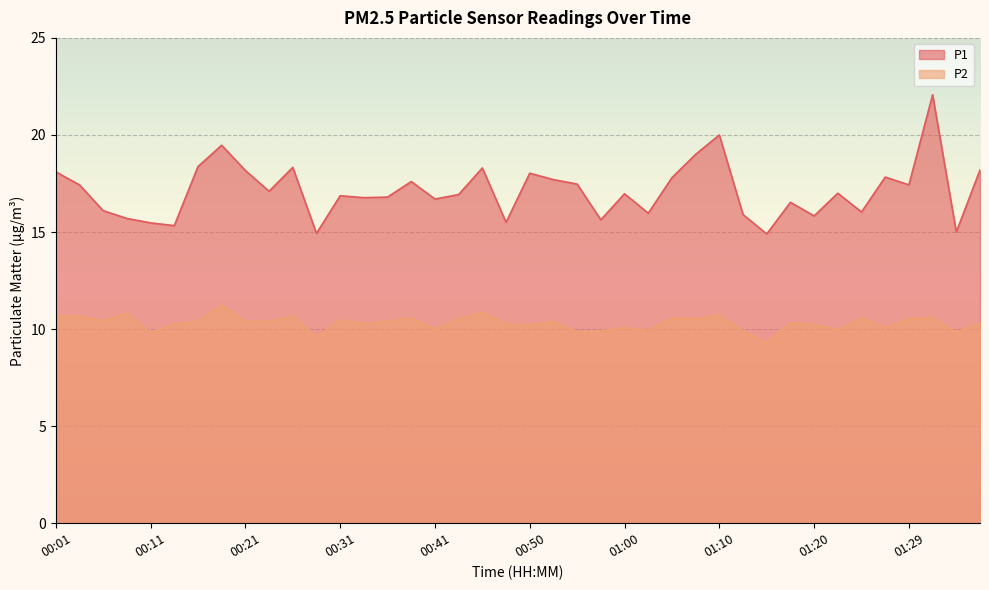

Is it true that P1 equals 18.4 at 00:16?

True